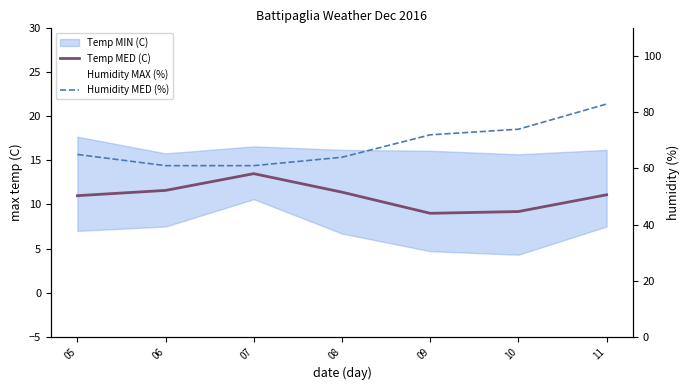

Rank the categories by Temp MED (C) value from lowest to highest.

09, 10, 05, 11, 08, 06, 07